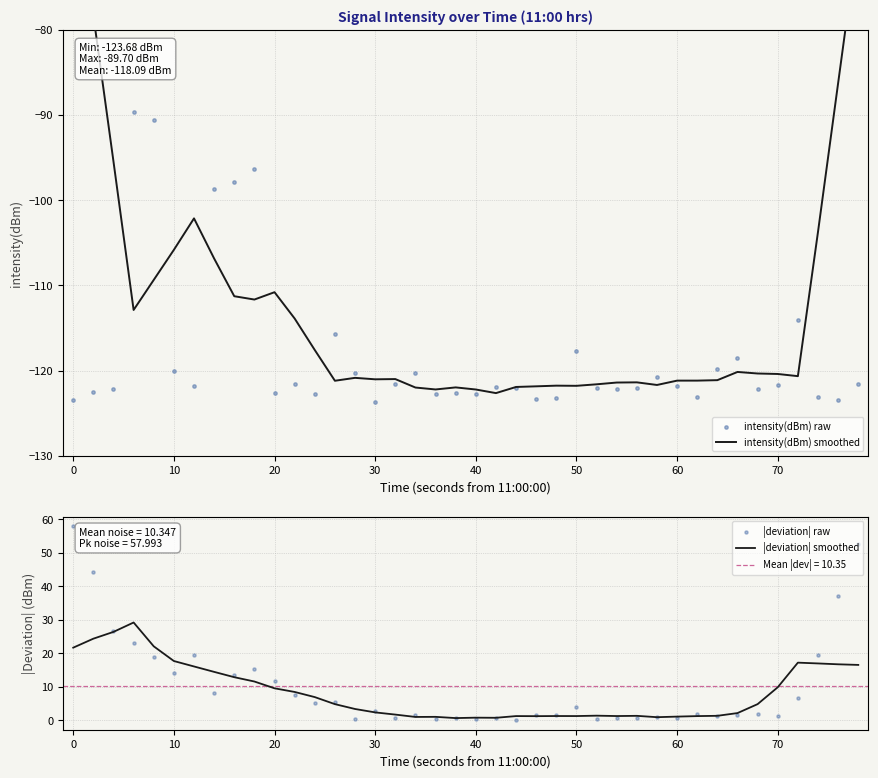

Which series reaches the maximum Y coordinate?

|deviation| raw